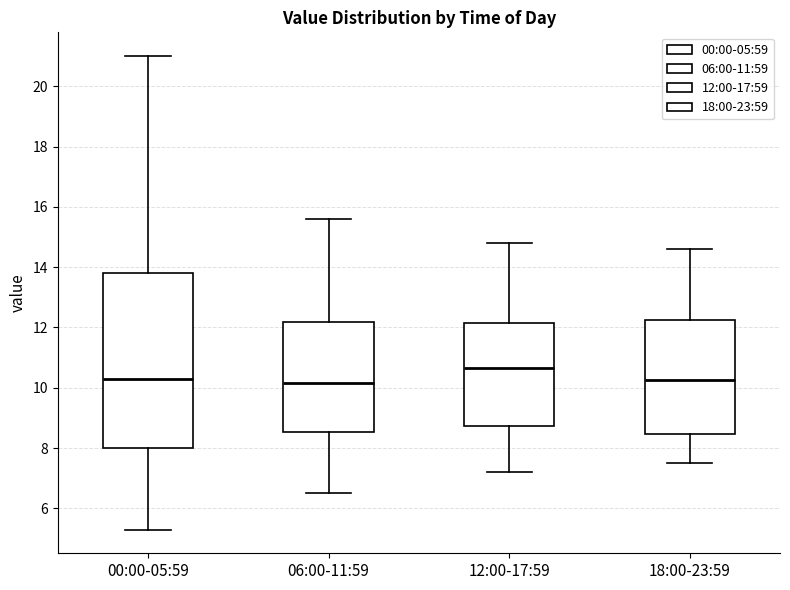

Reading left to right, transcribe this box plot: for each box, give where its median line is, the range the box spans, and where its two whiskers end, as read against the y-axis. The values are not printed on the chart, so give them approximately, as read against the axis.

00:00-05:59: median 10.4, box 8.0 to 13.8, whiskers 5.4 to 21.0
06:00-11:59: median 10.2, box 8.6 to 12.2, whiskers 6.6 to 15.6
12:00-17:59: median 10.6, box 8.8 to 12.2, whiskers 7.2 to 14.8
18:00-23:59: median 10.2, box 8.4 to 12.2, whiskers 7.6 to 14.6